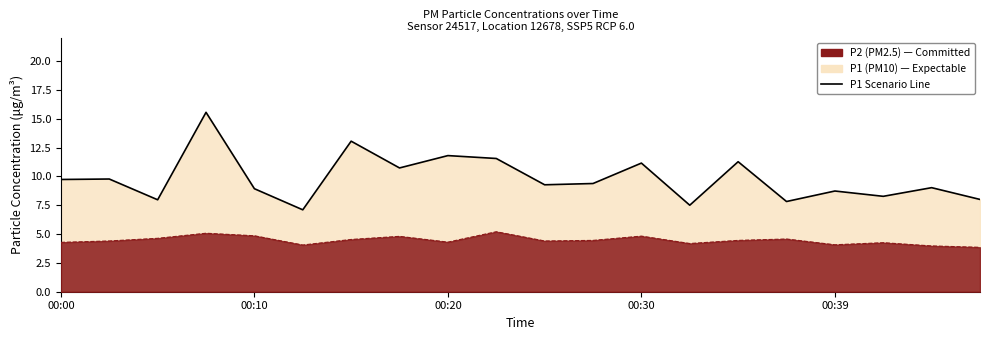

What is the value of the 19th point from the left?

9.0